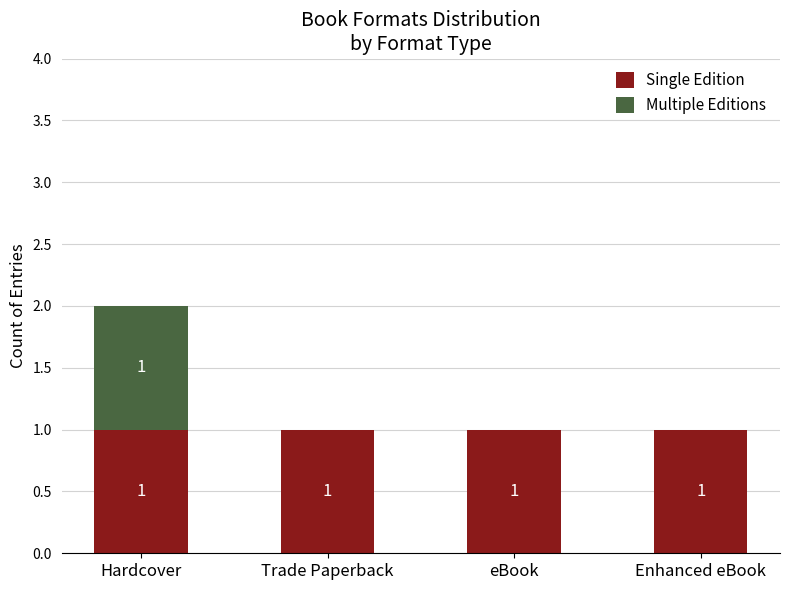

At which category is the sum across all series the highest?

Hardcover